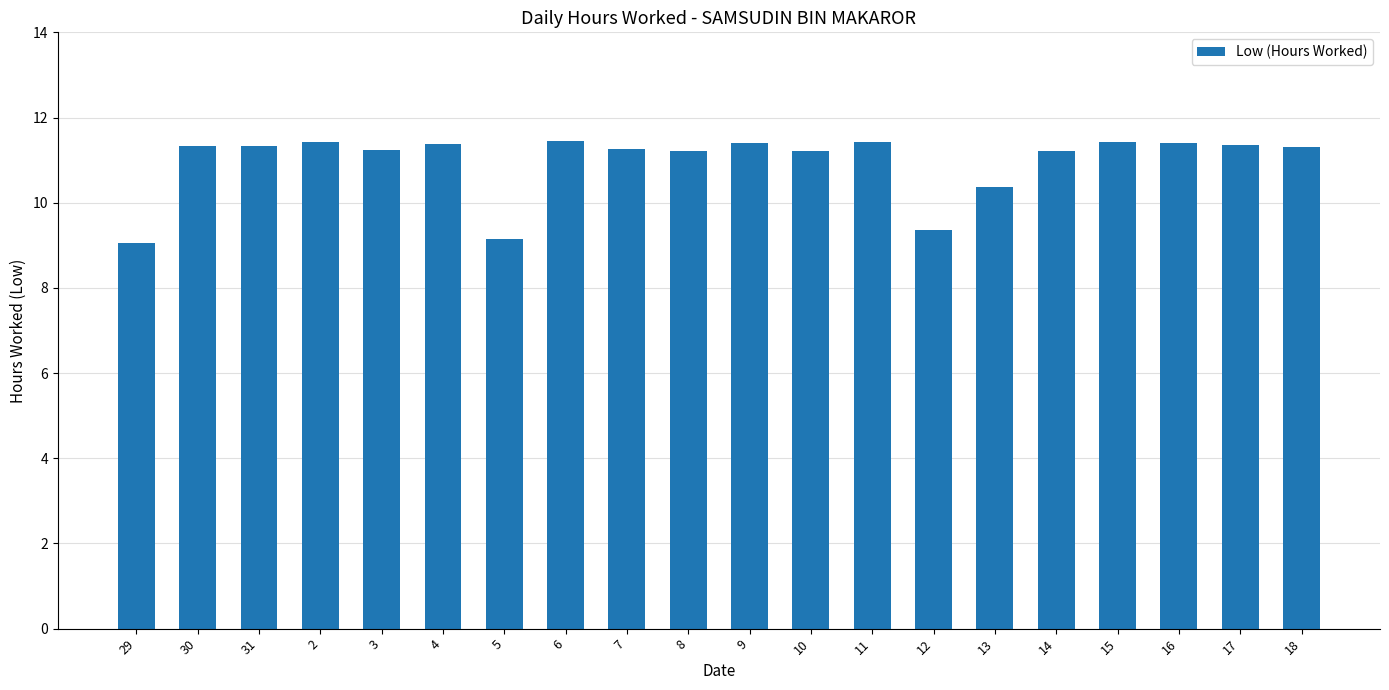

What is the greatest value displayed?

11.5